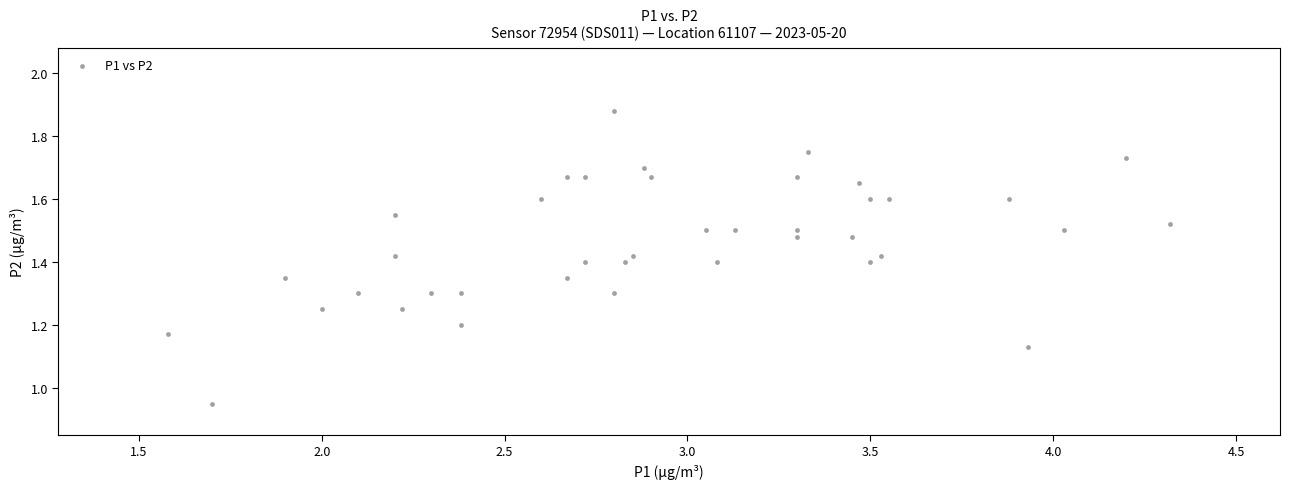

What is the range of X values (max minus min)?

2.7